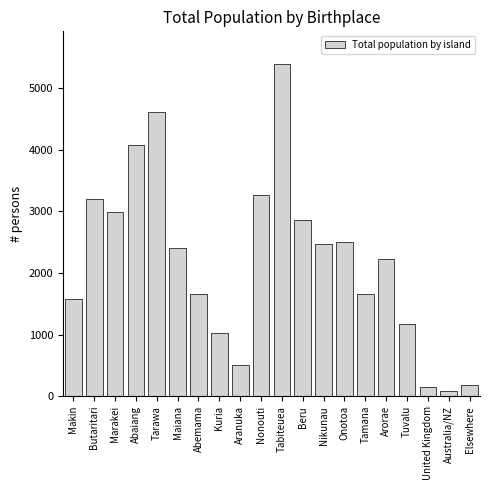

What is the difference between the maximum and minimum values?

5292